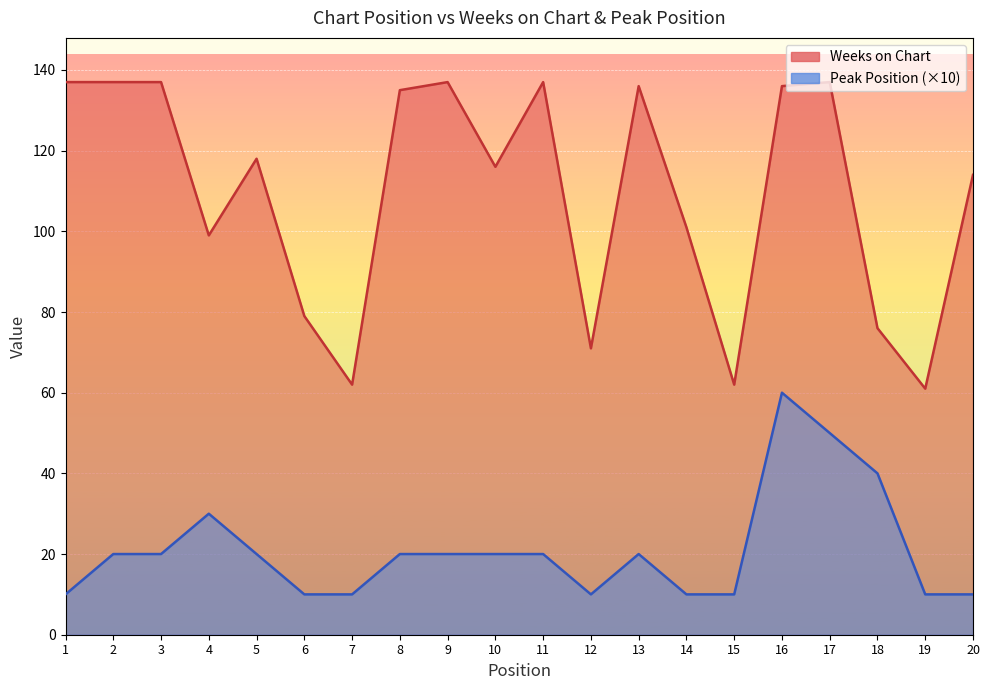

The value of Peak Position at 16 is 60. True or false?

True